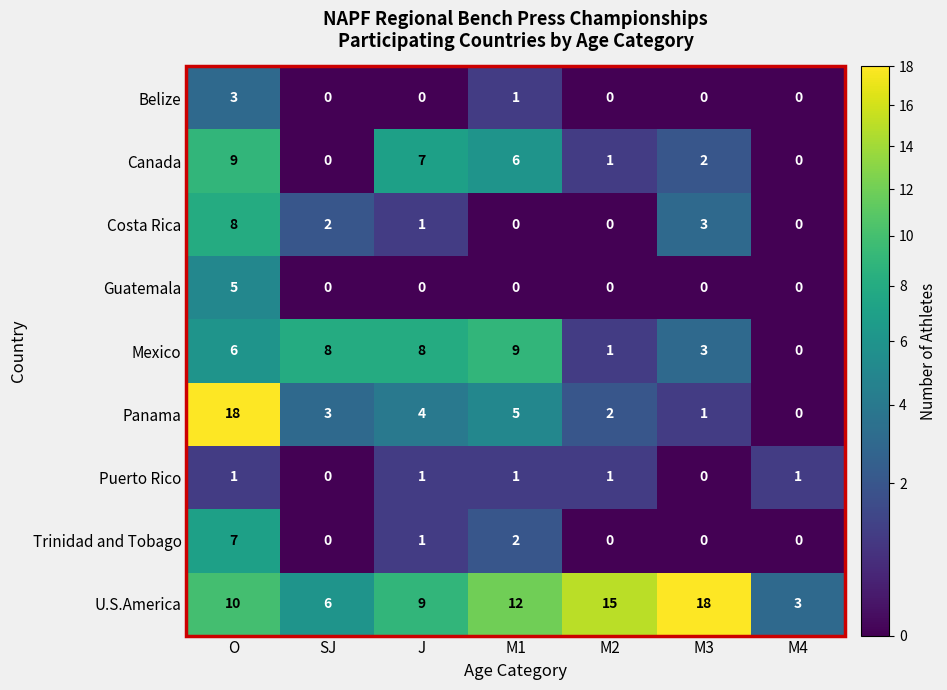

What is the spread (max minus min) of values at O?

17